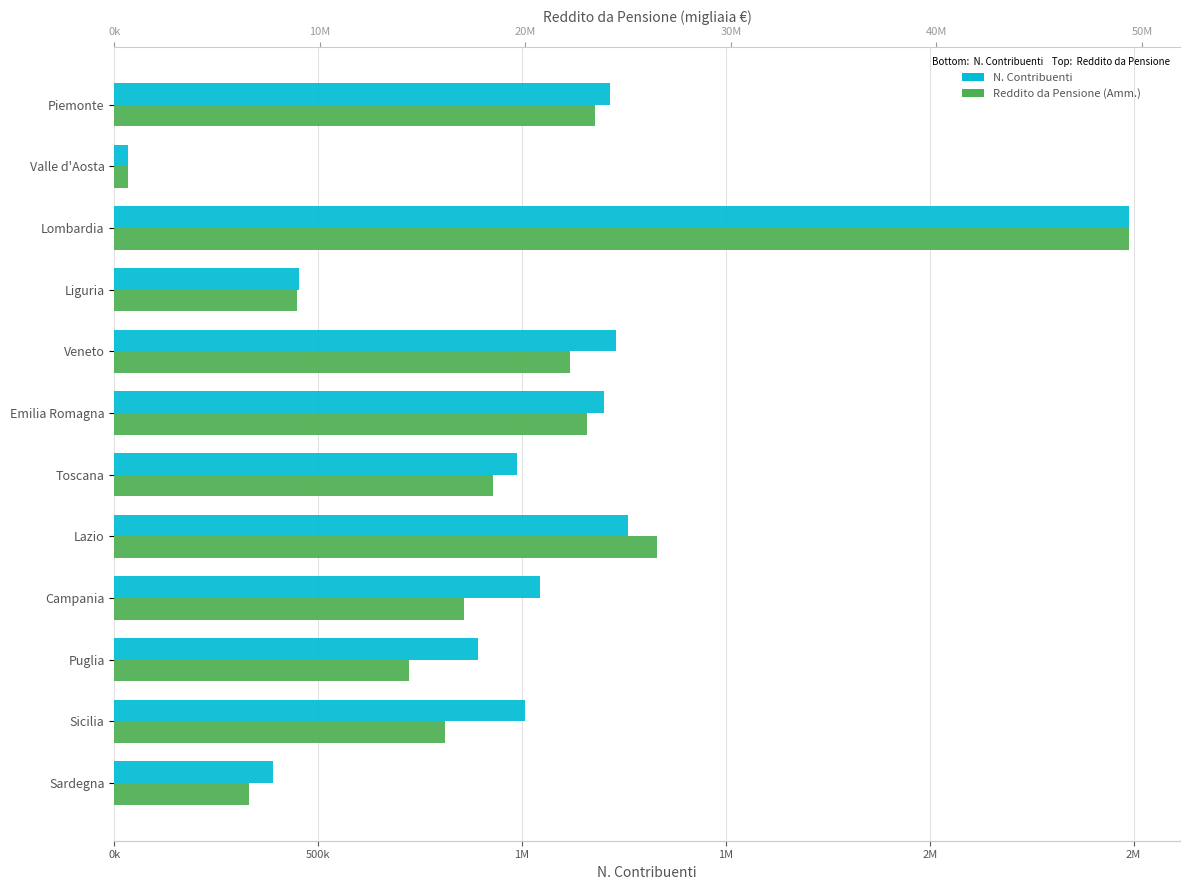

Count the number of categories in the chart.

12